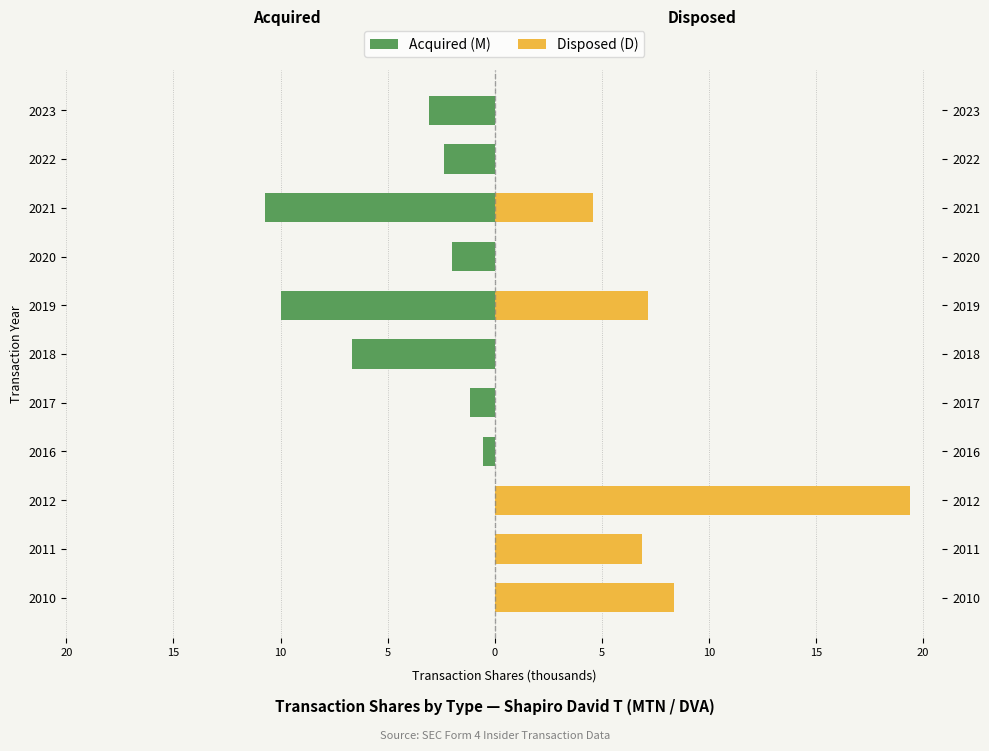

What are all the series names shown in the legend?

Acquired (M), Disposed (D)